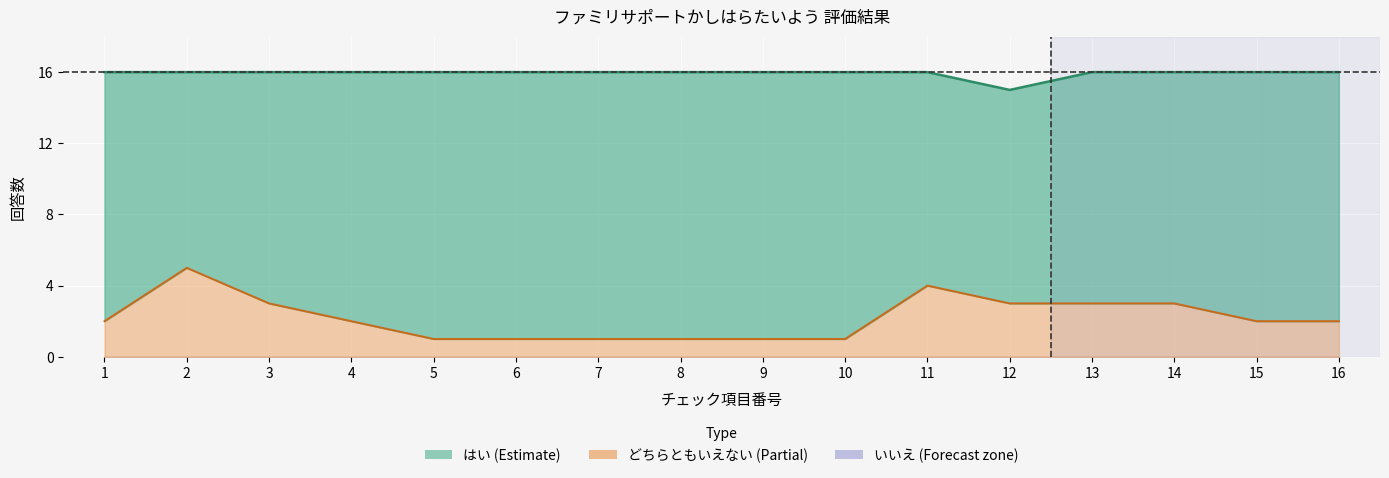

At which category is the sum across all series the highest?

2